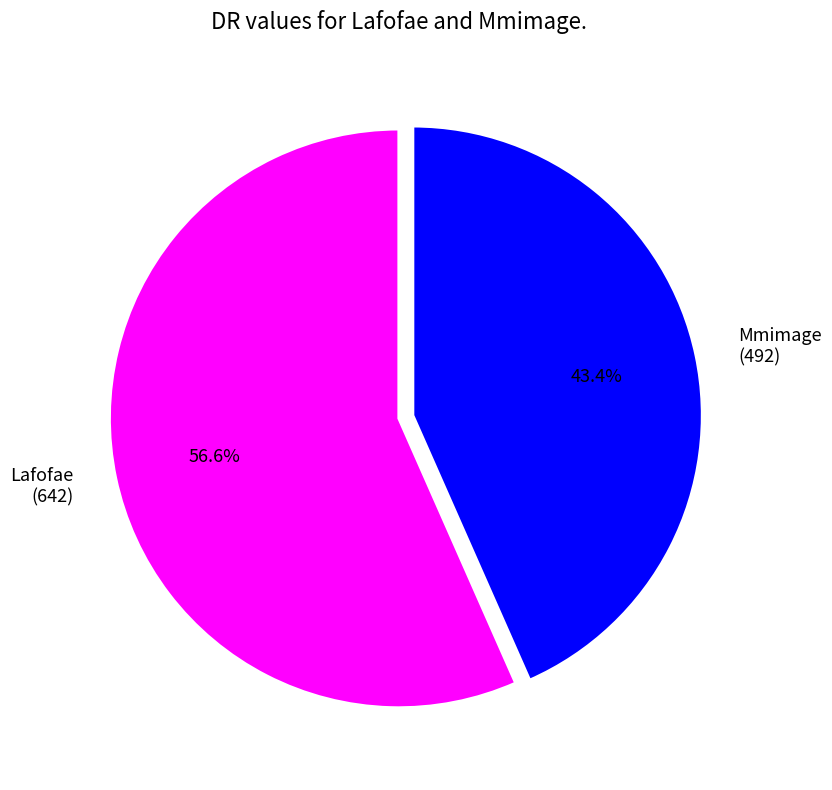

Which has a higher value, Mmimage or Lafofae?

Lafofae